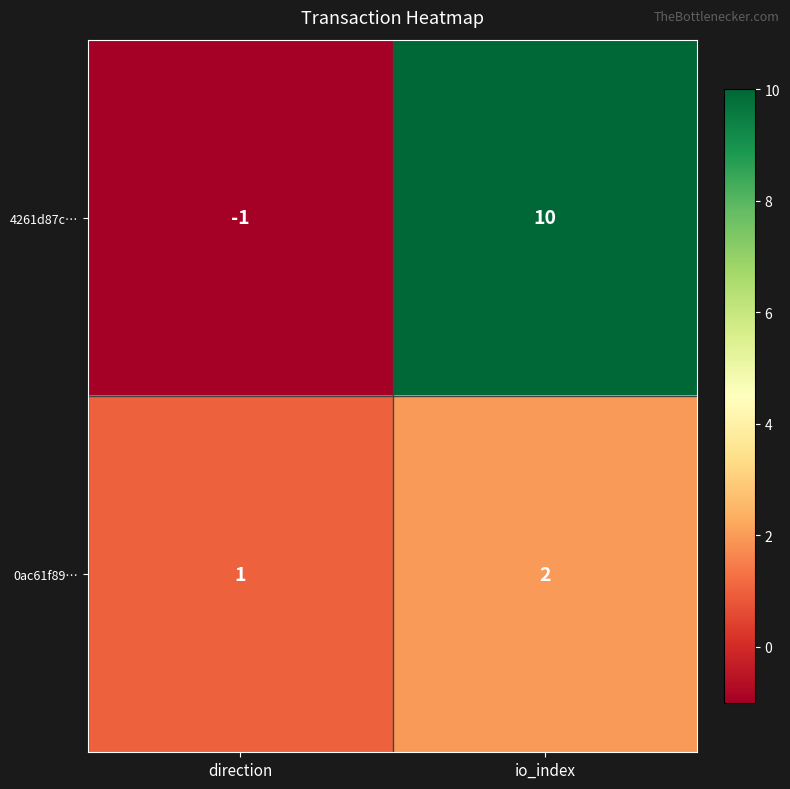

Is it true that 0ac61f89… equals 2 at io_index?

True